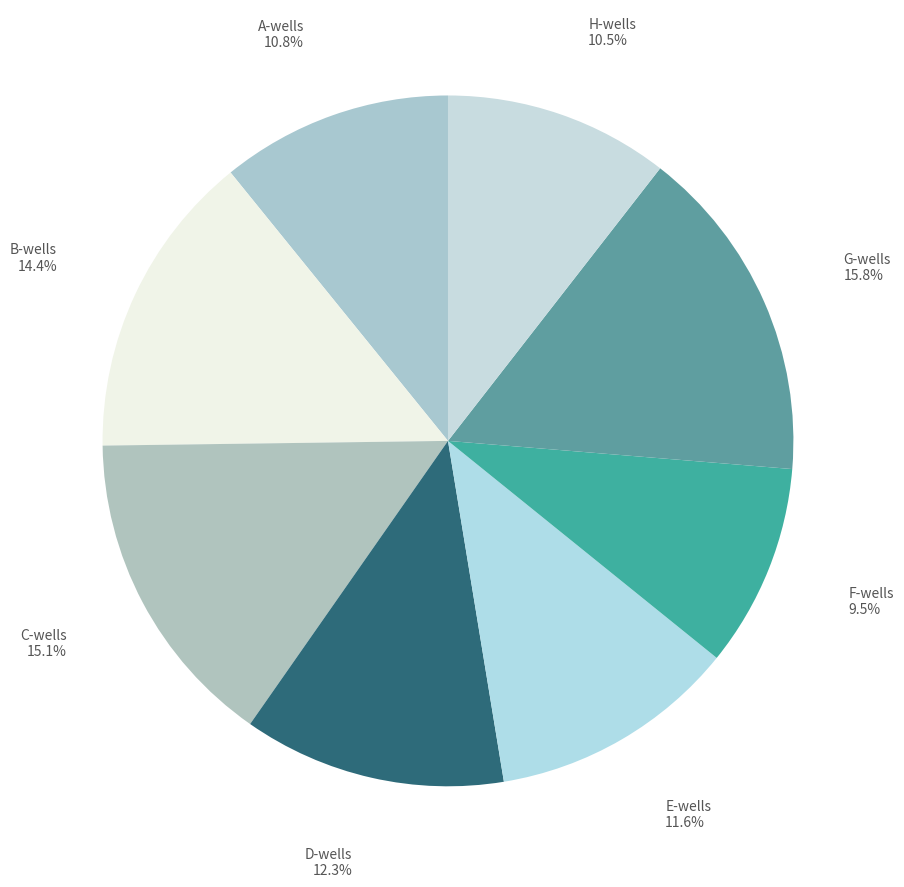

Is there any slice that represents more than half of the pie?

No